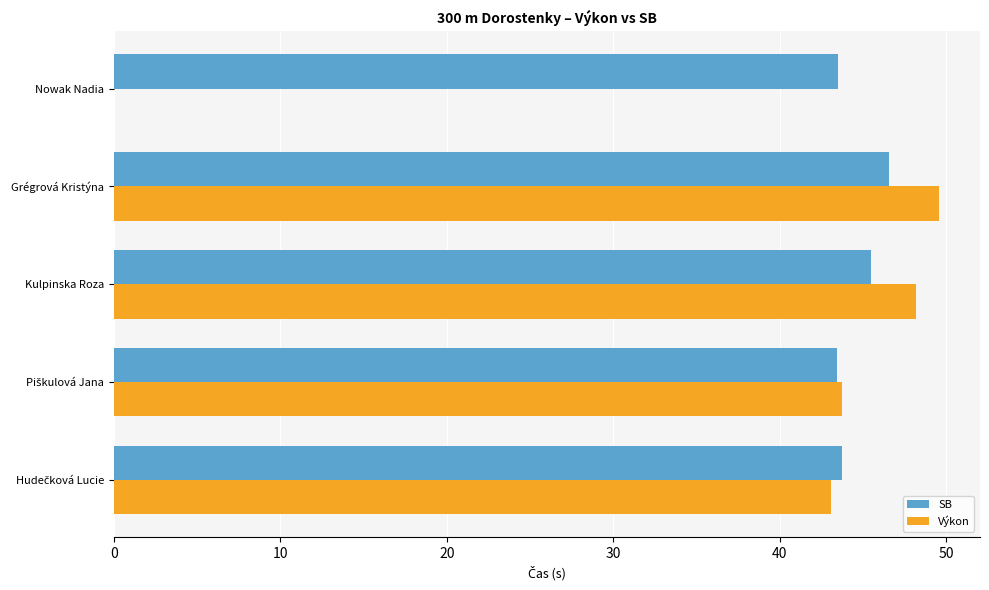

What is the sum of all Výkon values?

184.6